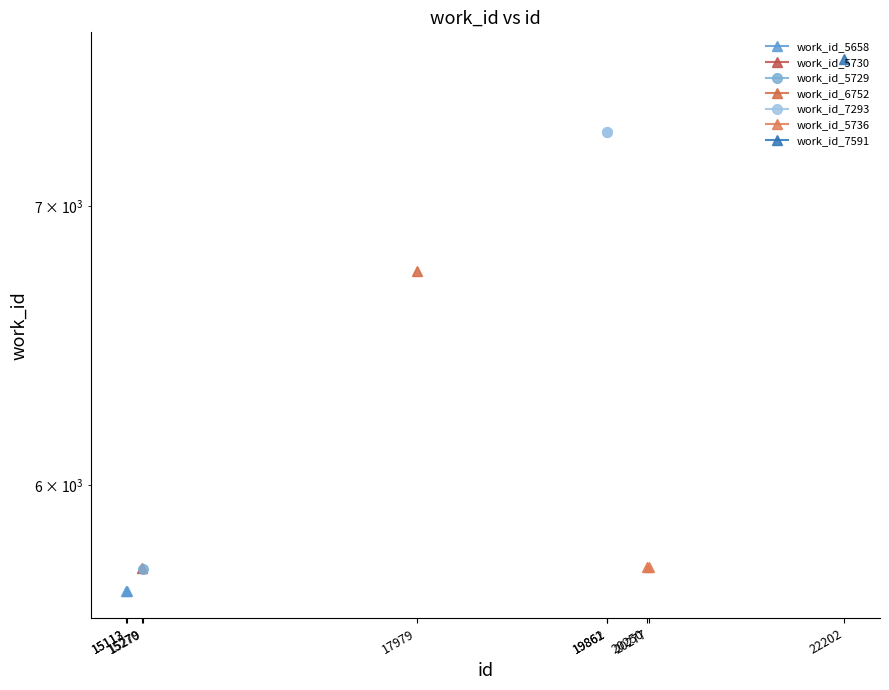

What is the value of the work_id_5736 point at the 2nd from the left?

5736